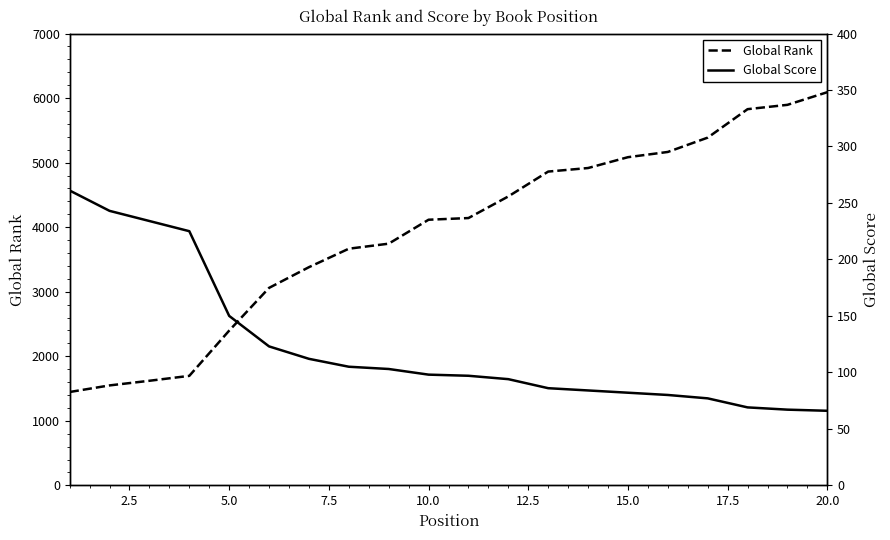

Which series has the largest range (max minus min)?

Global Rank